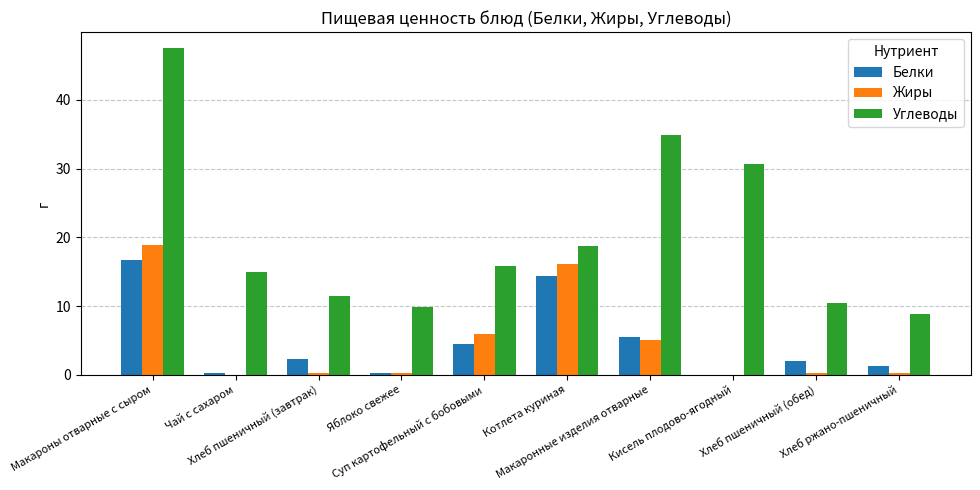

What is the total value across all series at Чай с сахаром?

15.2